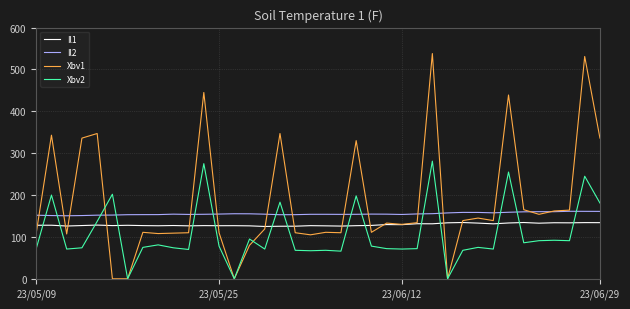

Which series has the largest range (max minus min)?

Xbv1